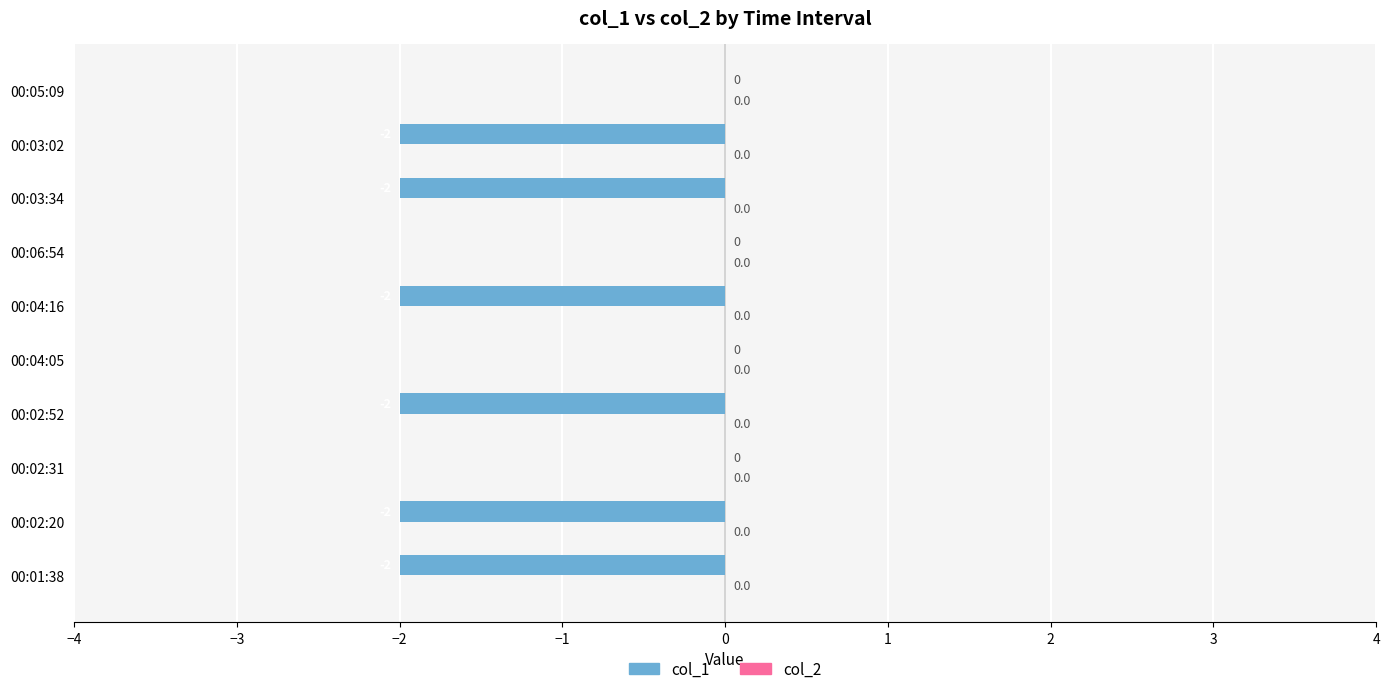

The value at 00:04:16 is -3. True or false?

False